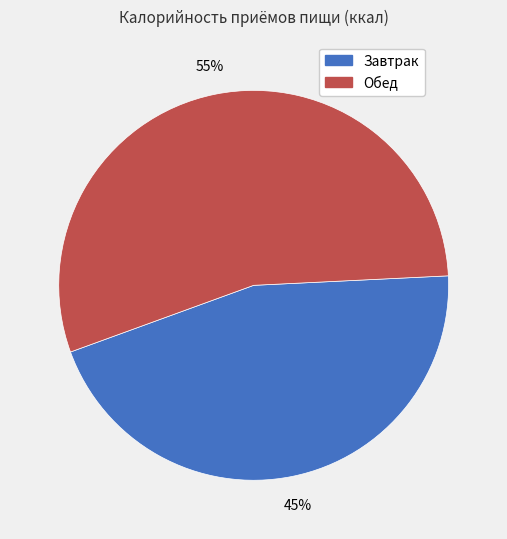

Count the number of slices in the pie.

2